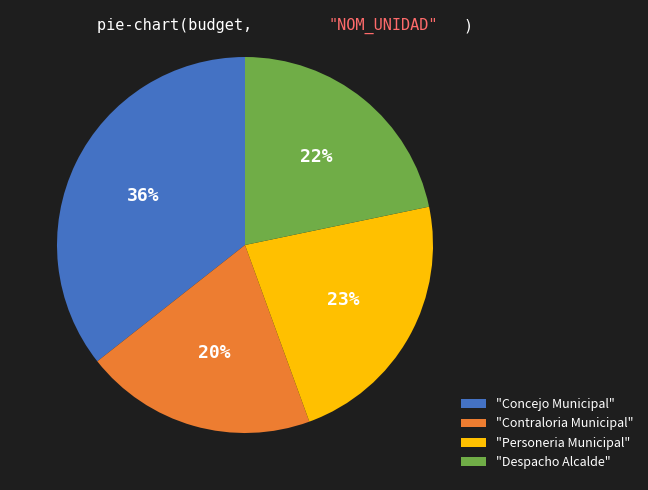

To the nearest percent, what percentage of the pie is "Despacho Alcalde"?

22%